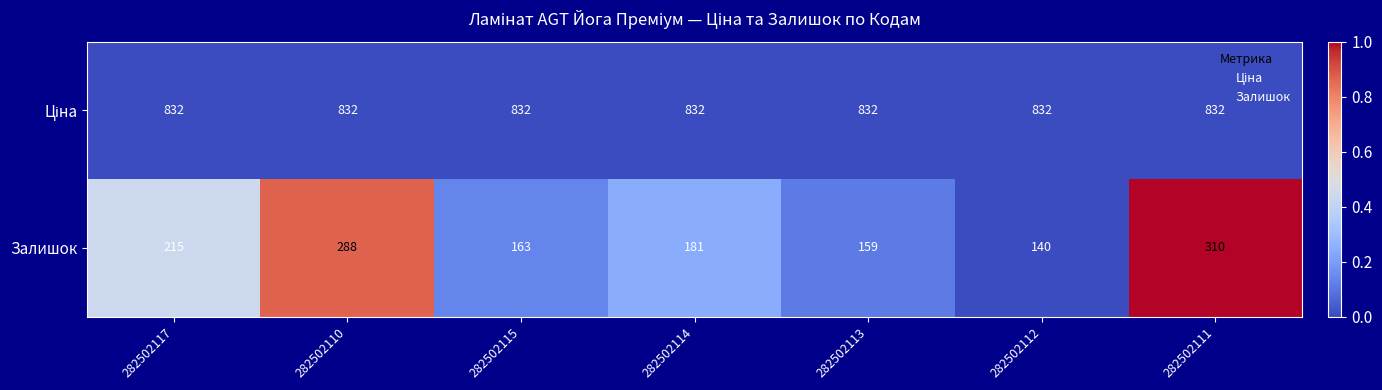

What is the difference between the highest and lowest values at 282502113?

673